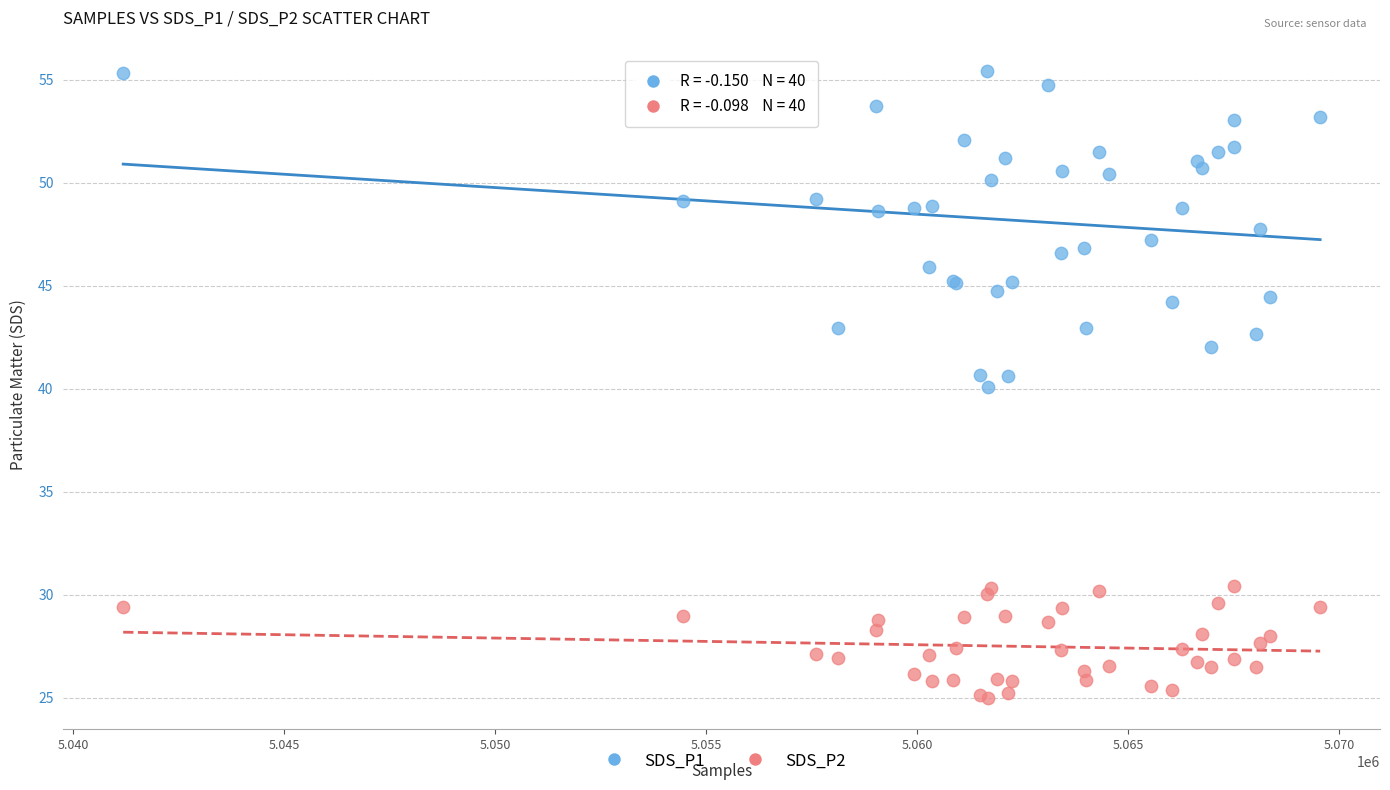

Which series contains the highest Y value?

SDS_P1